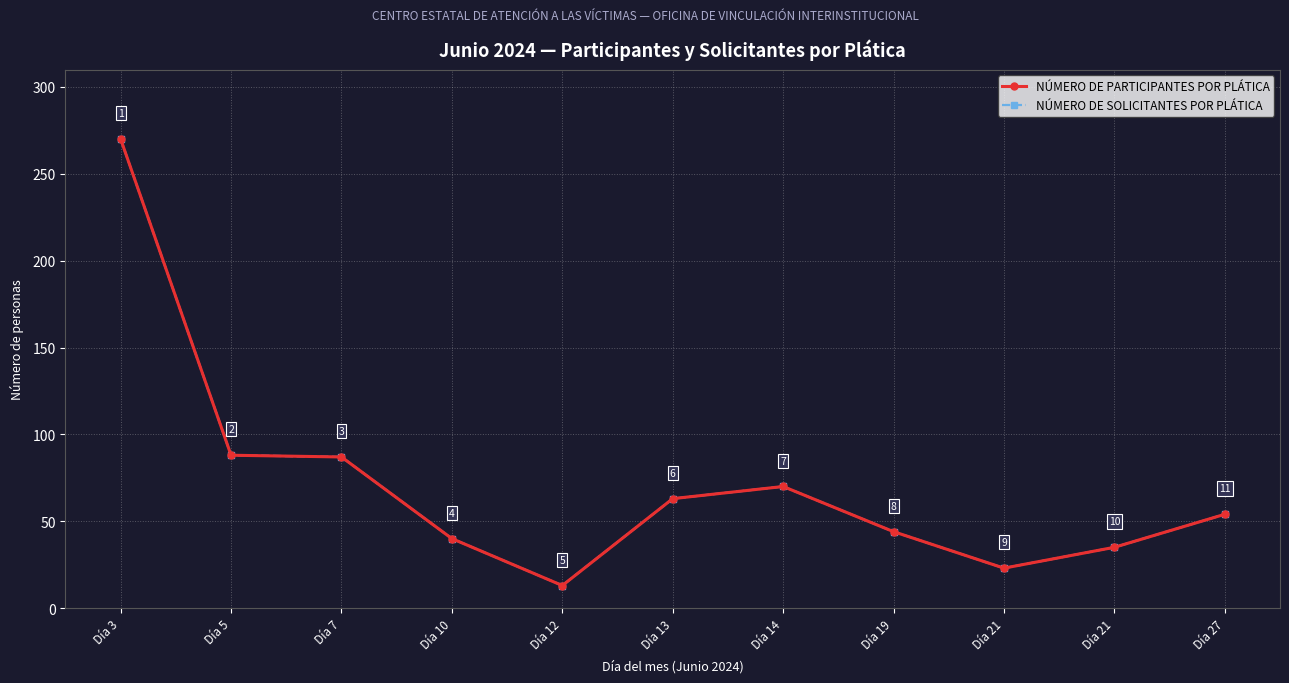

True or false: NÚMERO DE SOLICITANTES POR PLÁTICA and NÚMERO DE PARTICIPANTES POR PLÁTICA intersect in this chart.

False